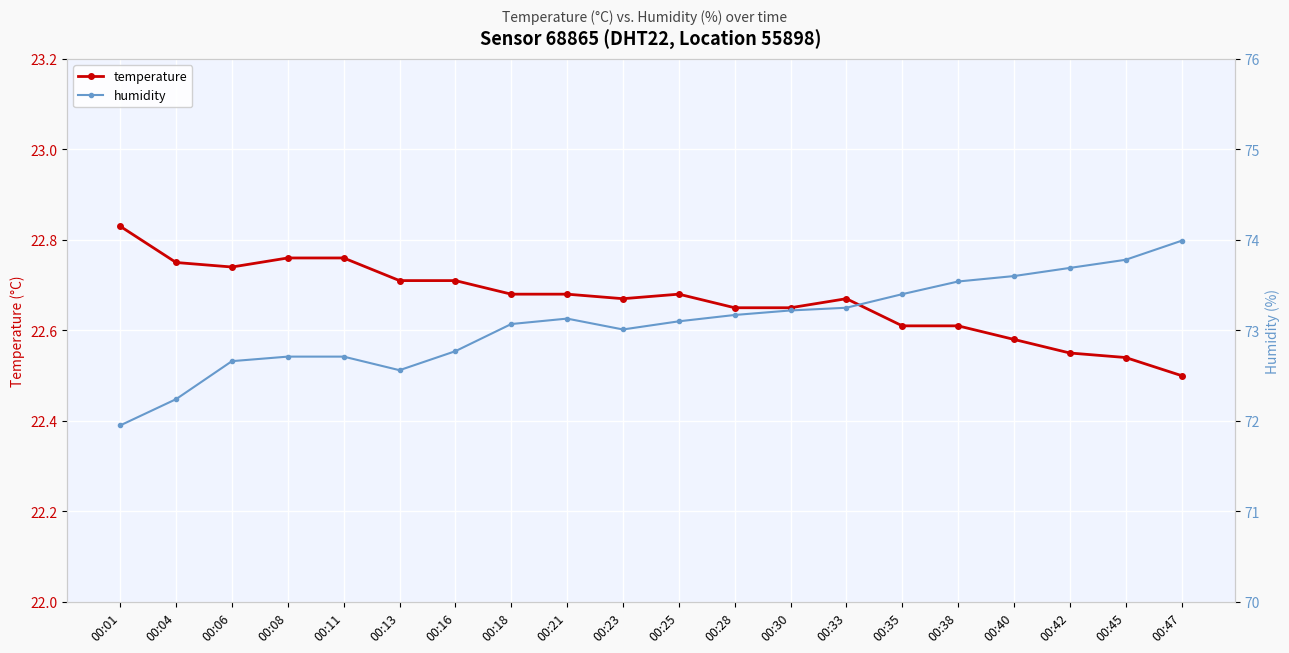

Reading left to right, transcribe all the data shown in this chart.

temperature: 00:01=22.8	00:04=22.8	00:06=22.7	00:08=22.8	00:11=22.8	00:13=22.7	00:16=22.7	00:18=22.7	00:21=22.7	00:23=22.7	00:25=22.7	00:28=22.6	00:30=22.6	00:33=22.7	00:35=22.6	00:38=22.6	00:40=22.6	00:42=22.6	00:45=22.5	00:47=22.5
humidity: 00:01=72.0	00:04=72.2	00:06=72.7	00:08=72.7	00:11=72.7	00:13=72.6	00:16=72.8	00:18=73.1	00:21=73.1	00:23=73.0	00:25=73.1	00:28=73.2	00:30=73.2	00:33=73.2	00:35=73.4	00:38=73.5	00:40=73.6	00:42=73.7	00:45=73.8	00:47=74.0